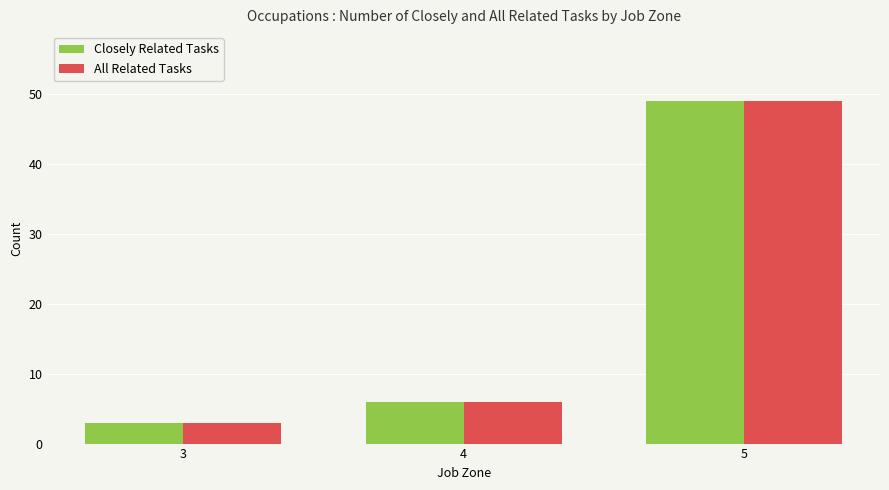

What is the maximum value for Closely Related Tasks?

49